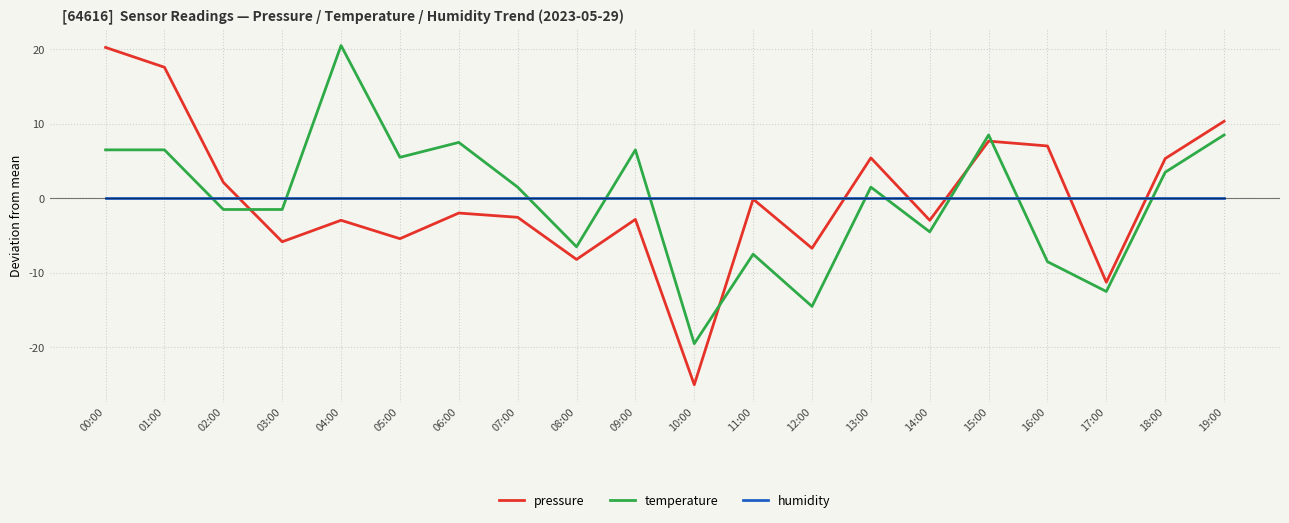

What is the difference between the maximum and second lowest values in the temperature series?

35.0